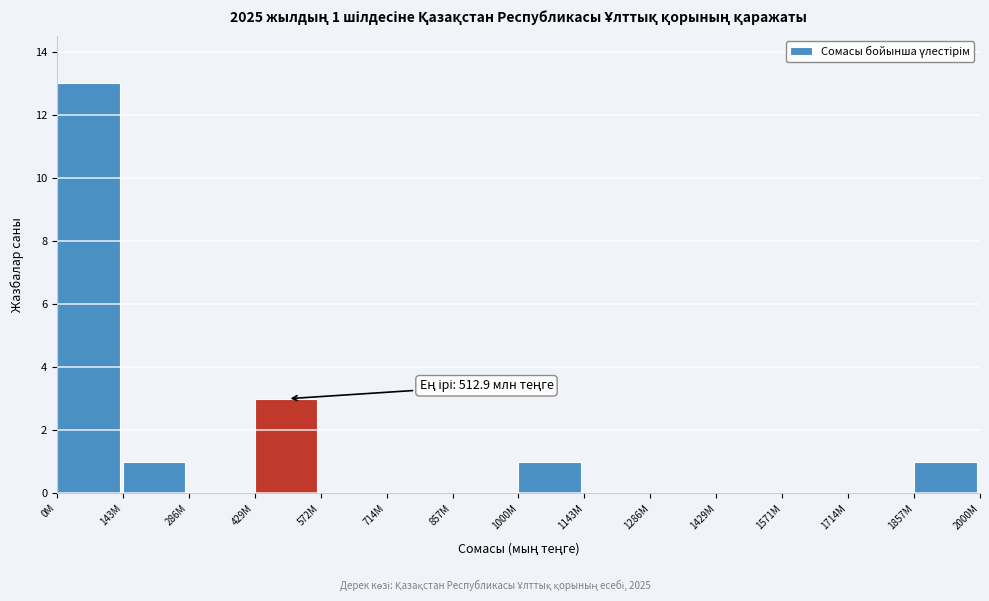

Reading right to left, extract all data points from this chart.

1857M=1	1714M=0	1571M=0	1429M=0	1286M=0	1143M=0	1000M=1	857M=0	714M=0	572M=0	429M=3	286M=0	143M=1	0M=13